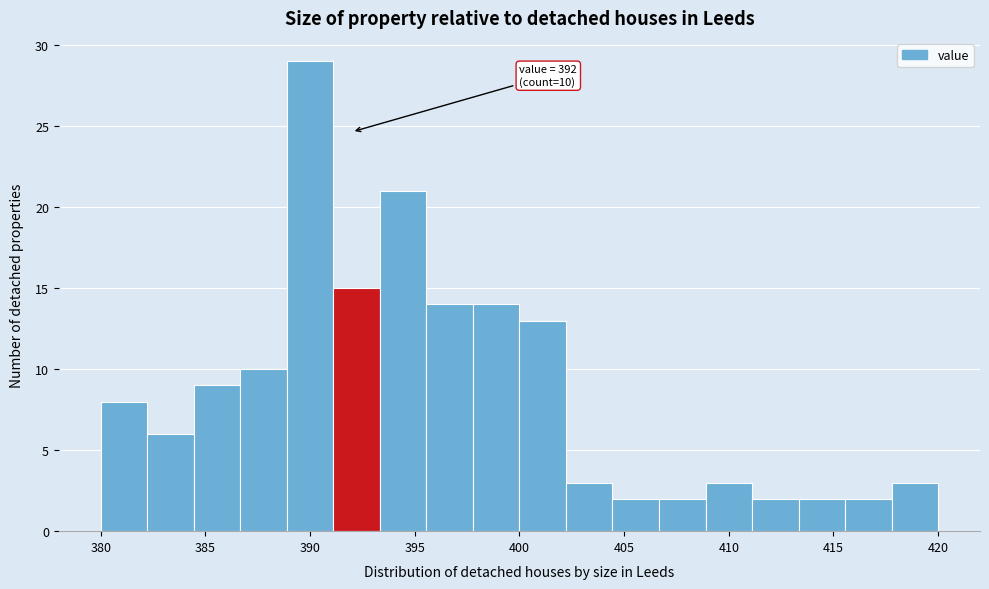

Which range on the x-axis has the tallest bar?

389.0 to 391.0